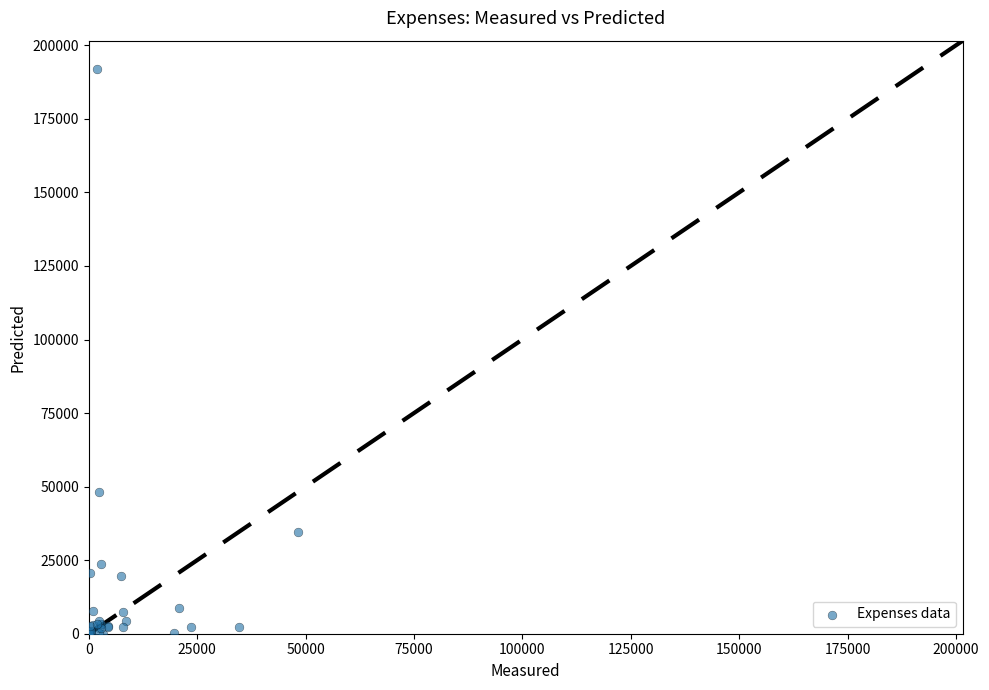

What Y value in the scatter plot is closest to 95997?

48328.0